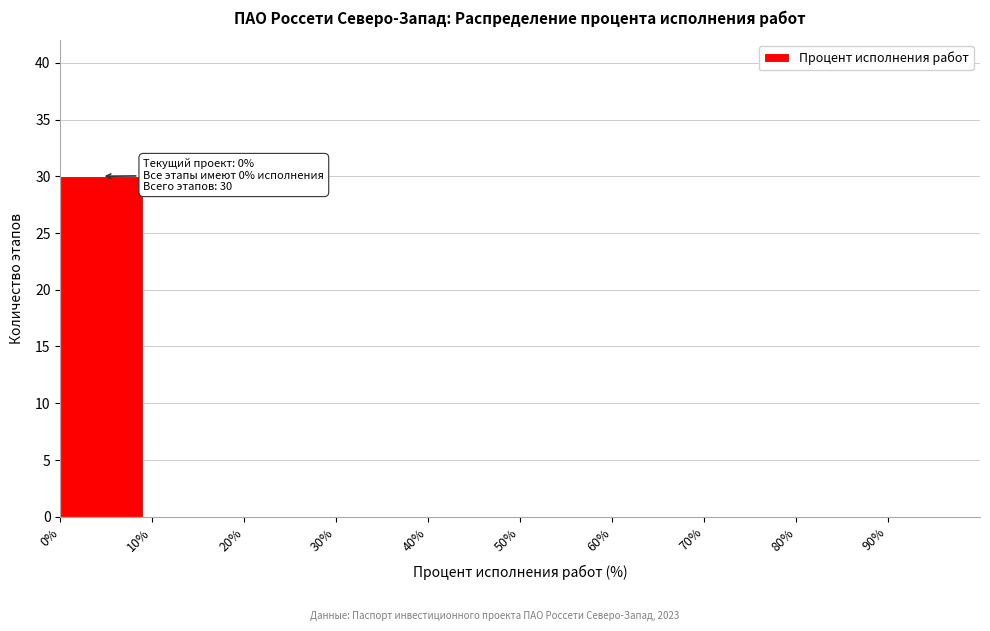

Over which range of the x-axis is the bar tallest?

0 to 10